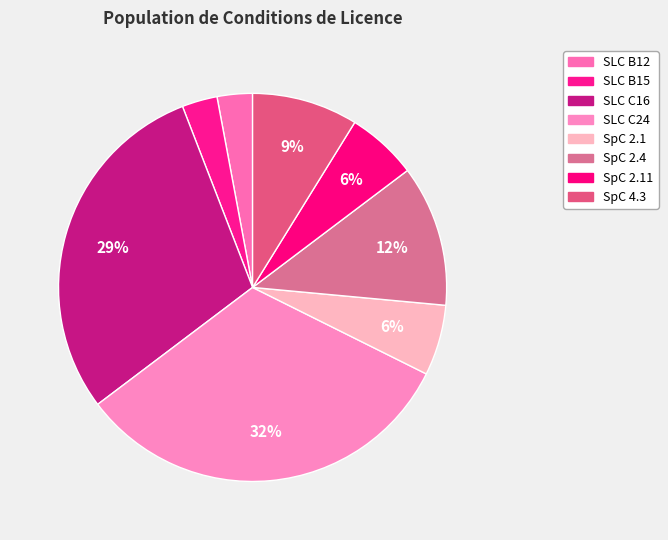

Which has a higher value, SpC 2.11 or SLC C24?

SLC C24